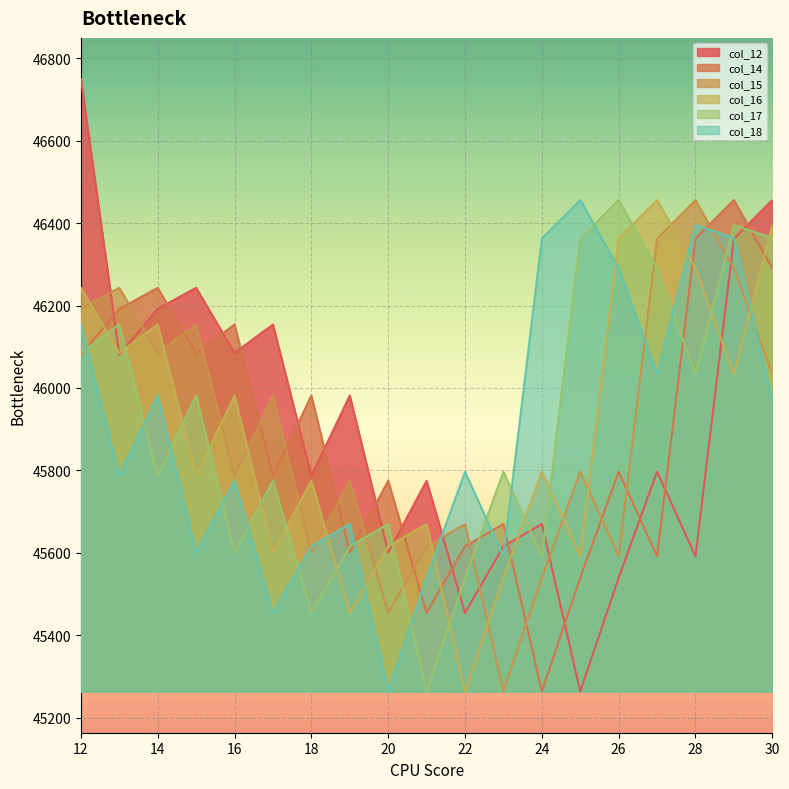

At which category does col_12 reach its first local peak?

15